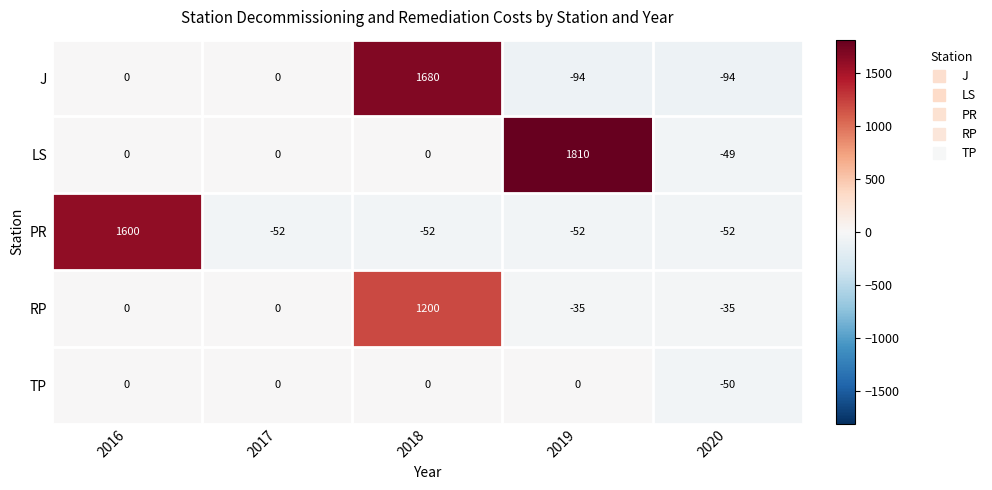

Reading left to right, list all the values displayed in this chart.

J: 0	0	1680	-94	-94
LS: 0	0	0	1810	-49
PR: 1600	-52	-52	-52	-52
RP: 0	0	1200	-35	-35
TP: 0	0	0	0	-50